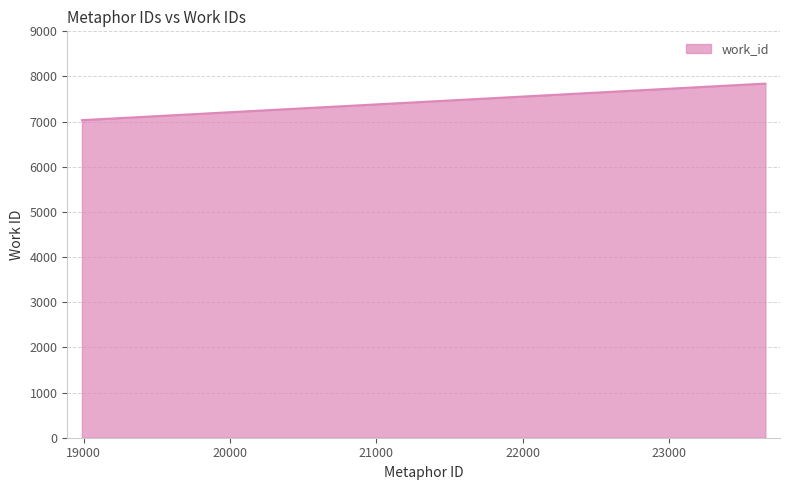

What is the difference between the second highest and minimum values?

808